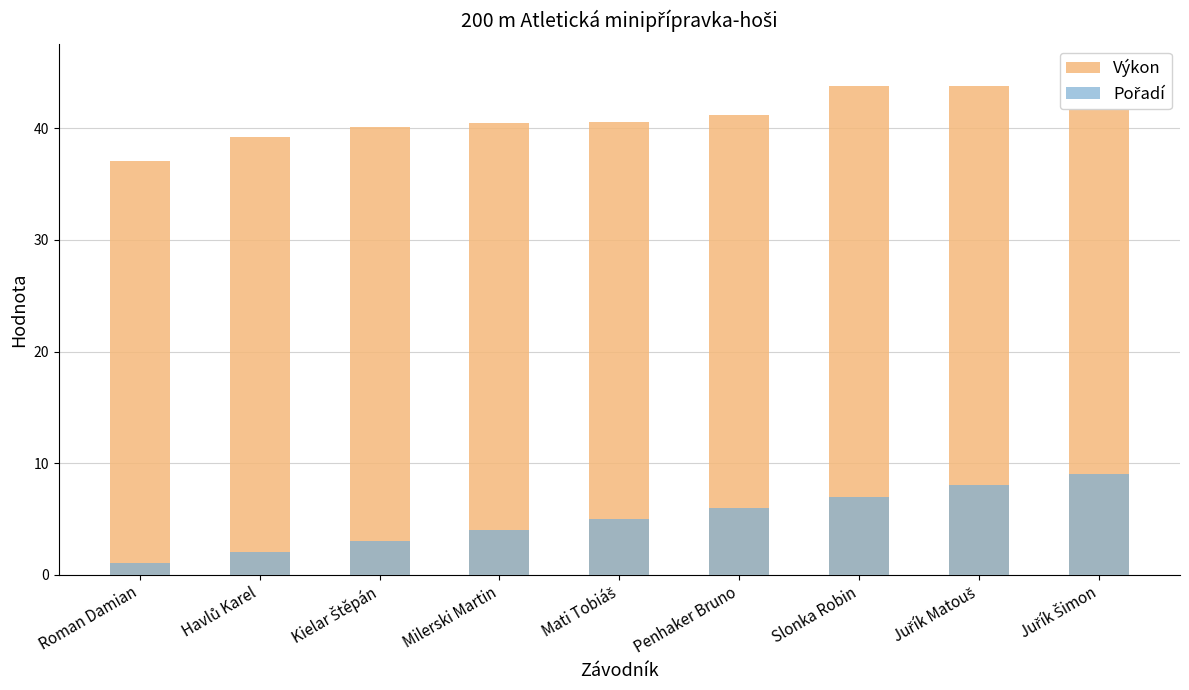

How many bars are there in each group?

2